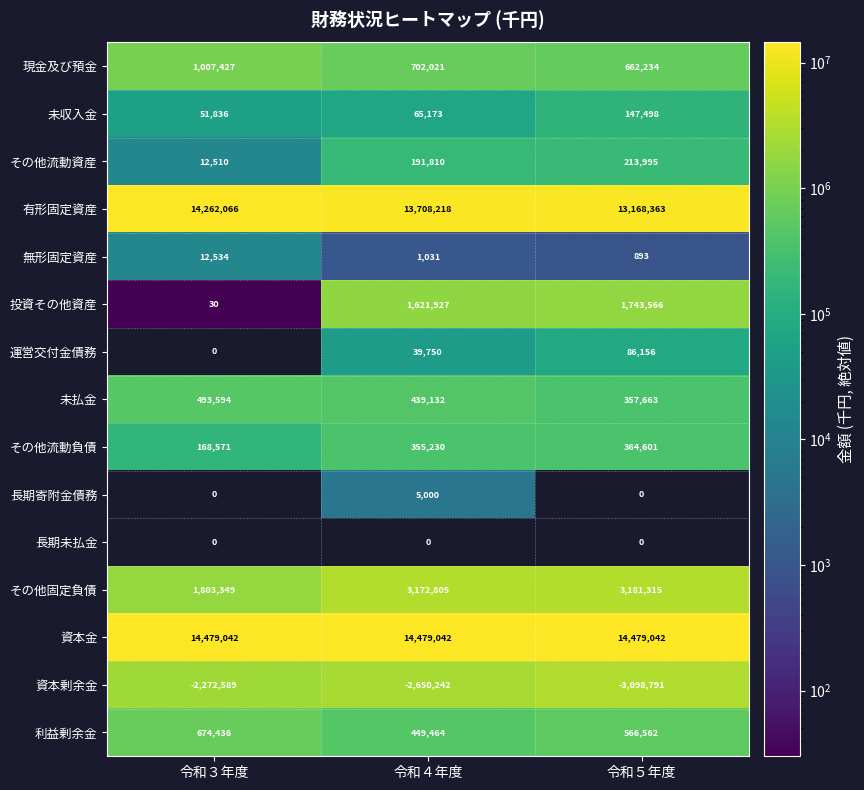

What is the sum of all 利益剰余金 values?

1690462